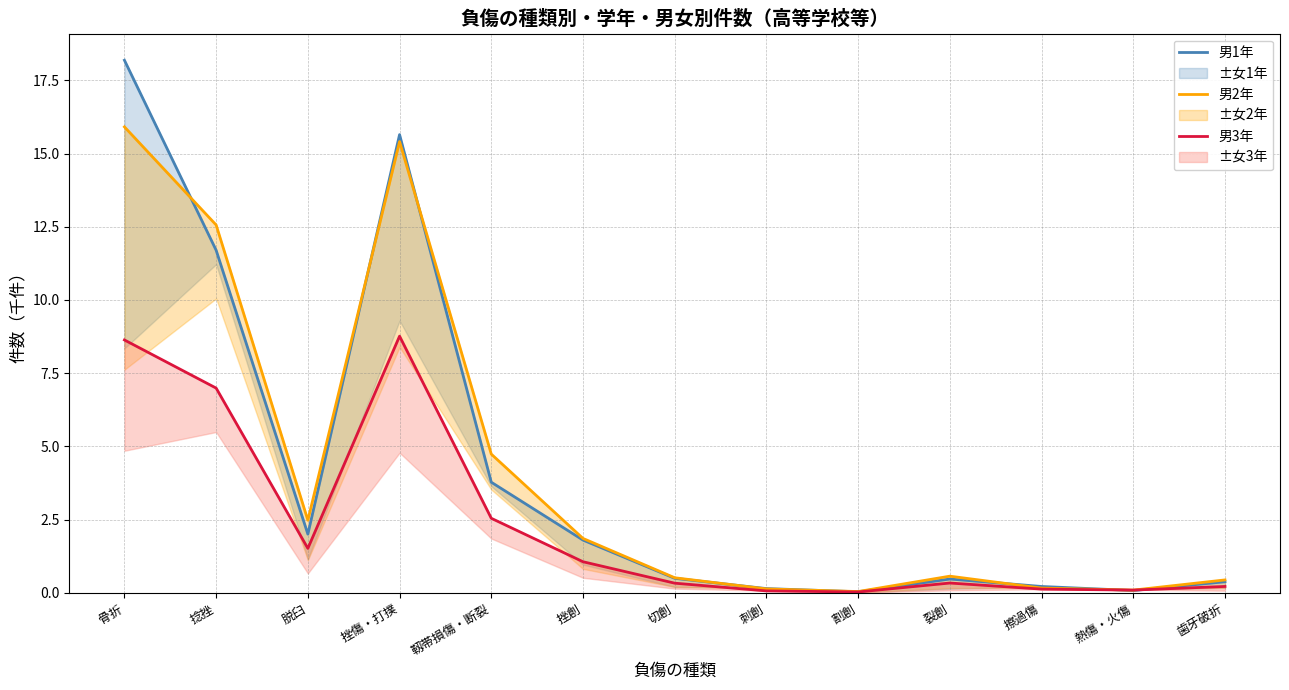

How many lines are shown in the chart?

3